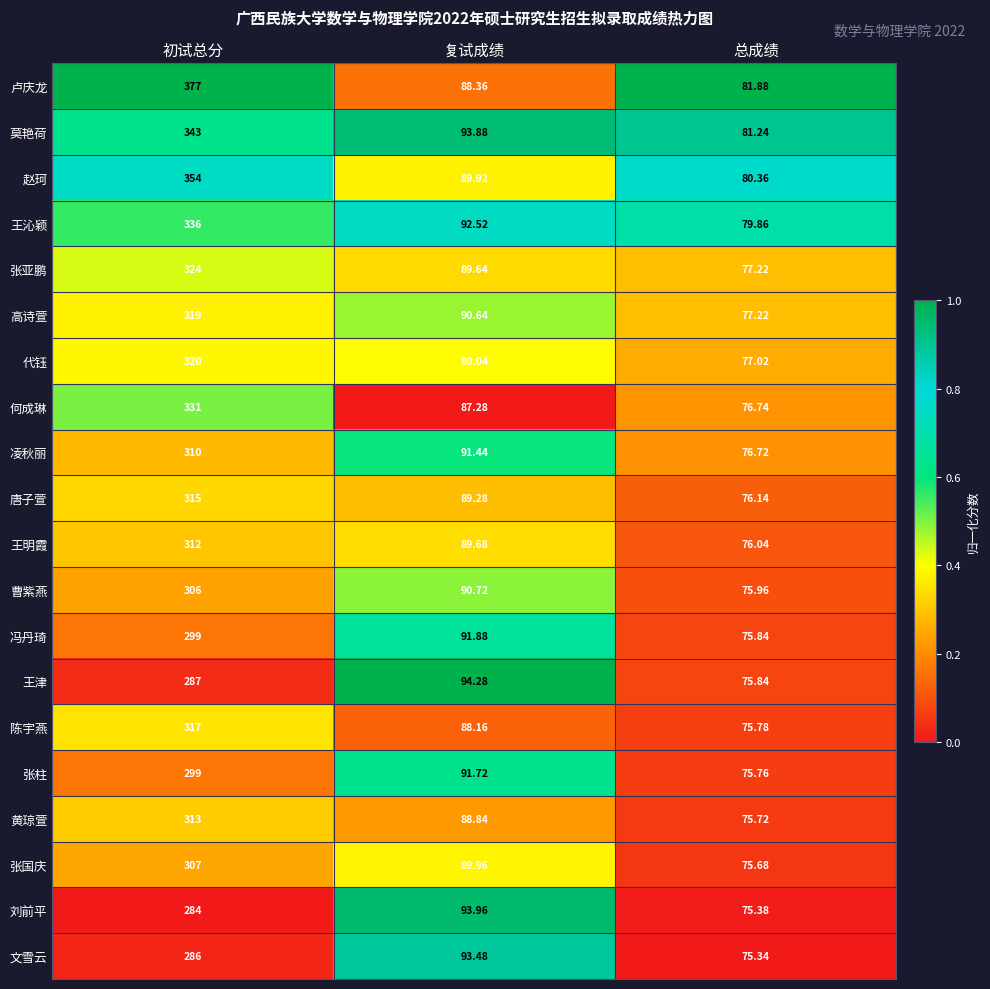

Rank the categories by 张柱 value from highest to lowest.

初试总分, 复试成绩, 总成绩